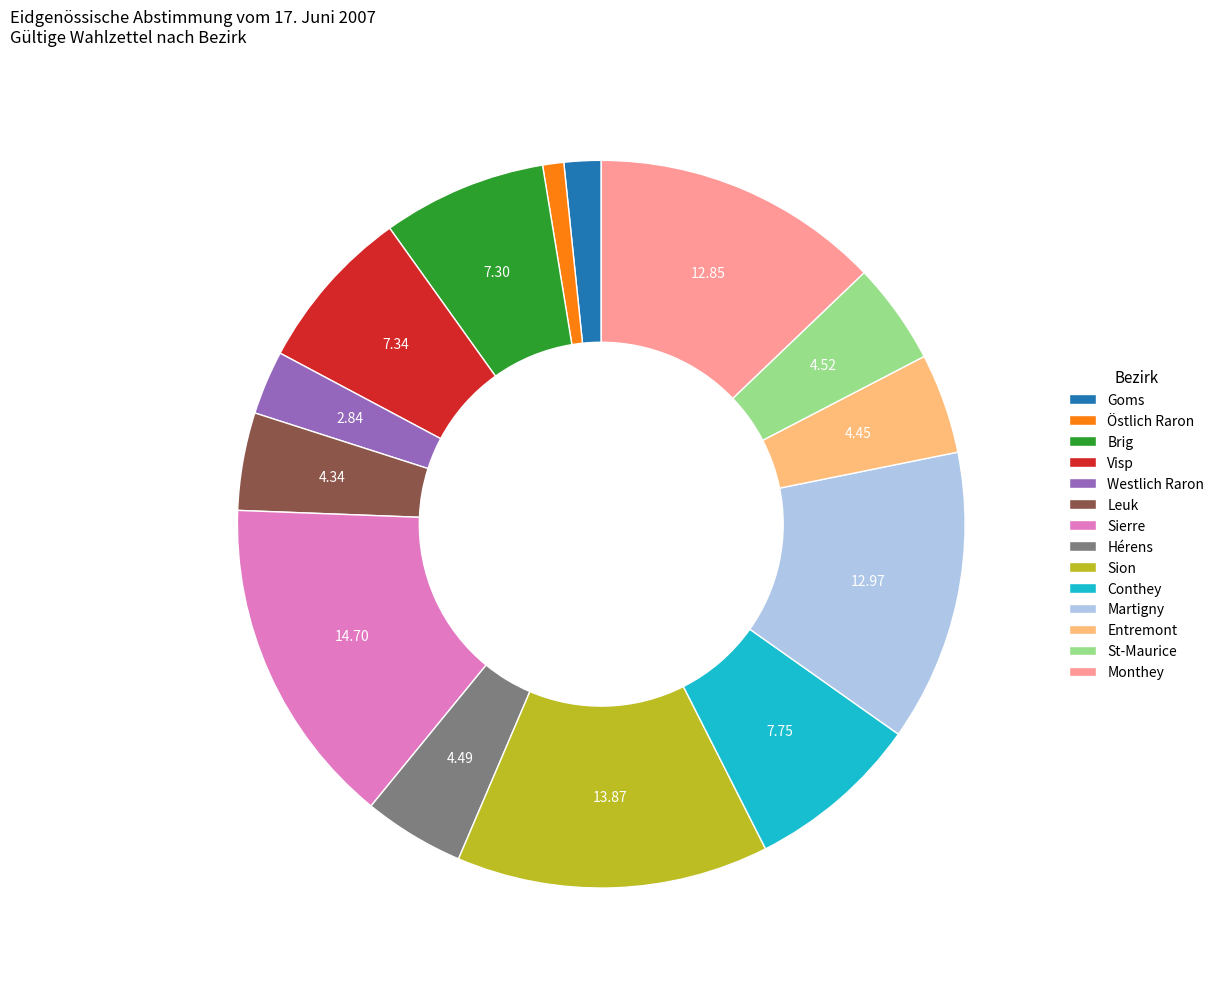

Which category has the smallest portion of the pie?

Östlich Raron